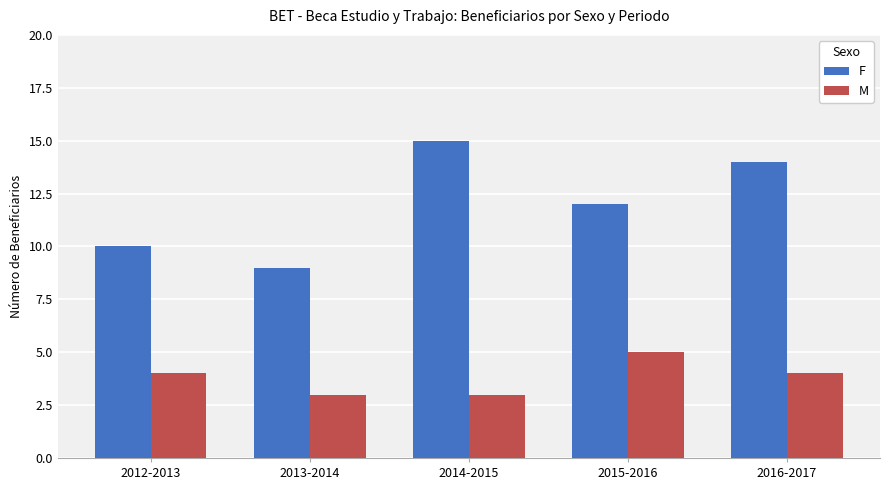

The F series shows 23 at 2016-2017. True or false?

False